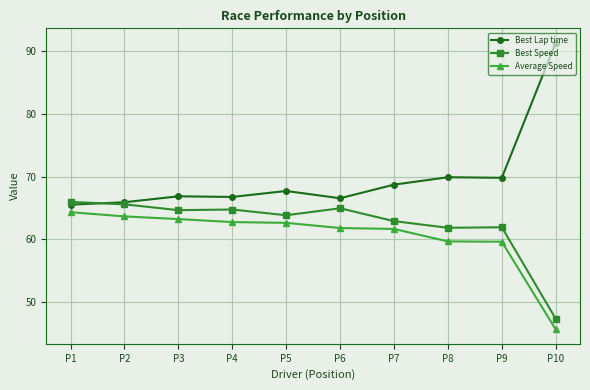

True or false: Best Speed has more than 0 points higher than both neighbors.

True